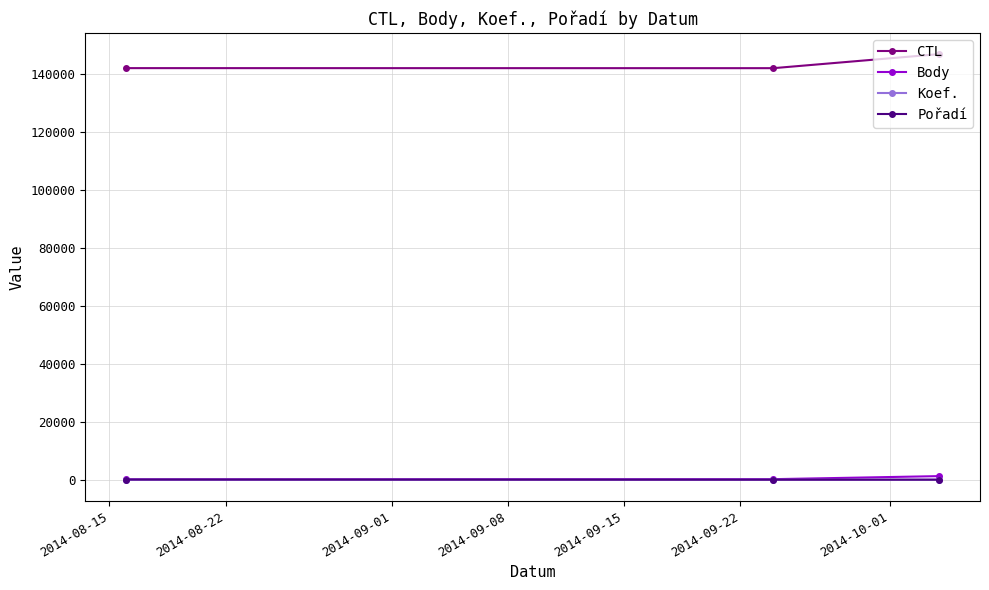

Which series has the largest total across all categories?

CTL